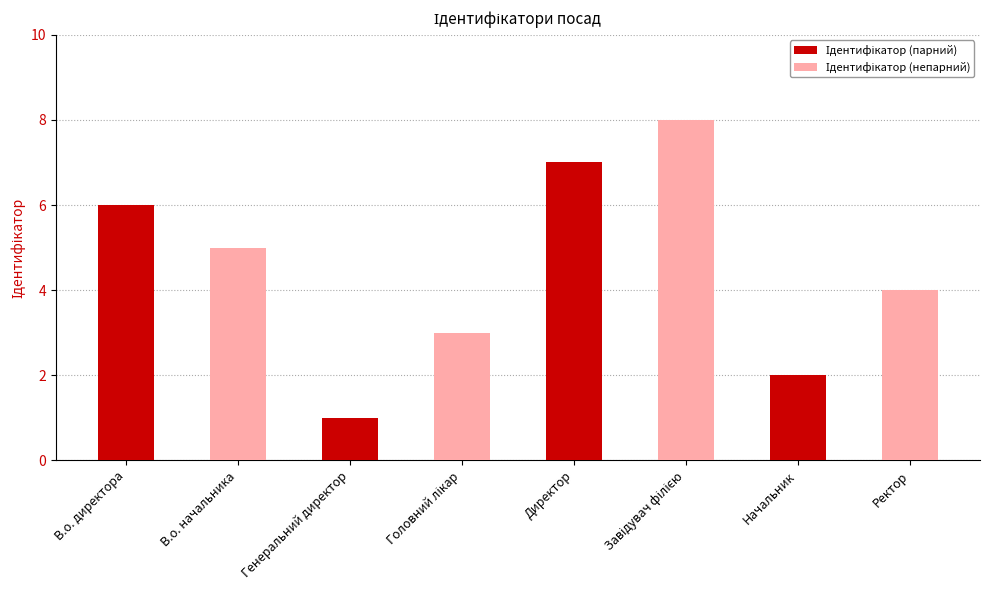

What is the total value across all series at Директор?

15